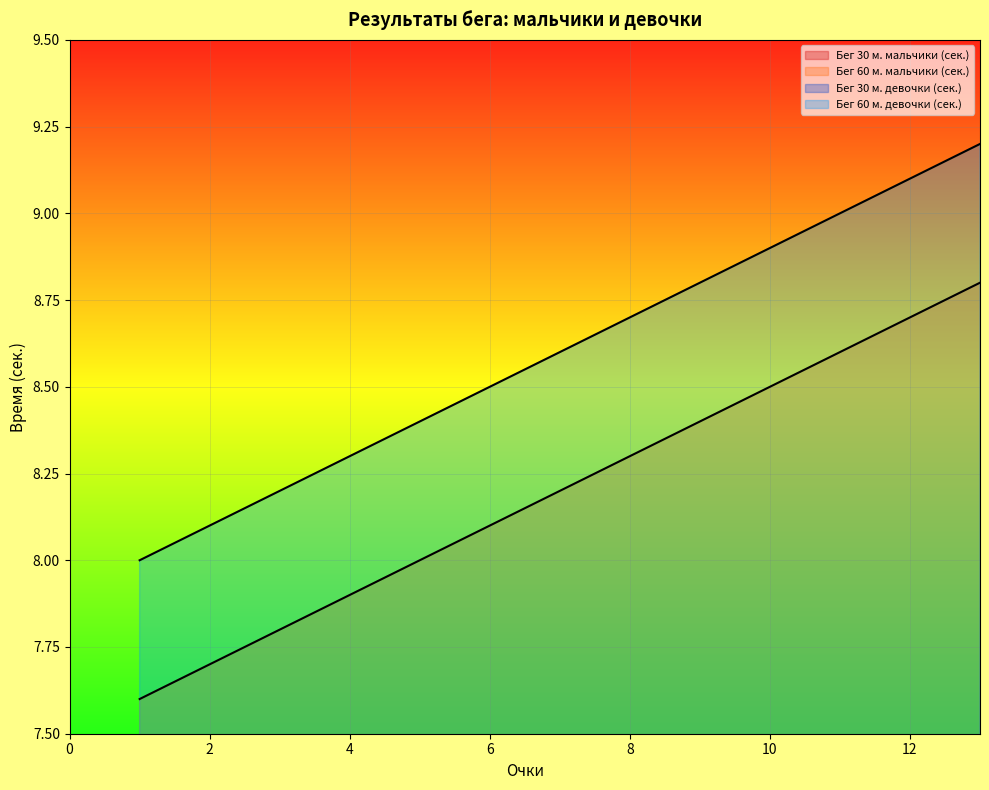

Does the chart display data point markers on the line(s)?

No